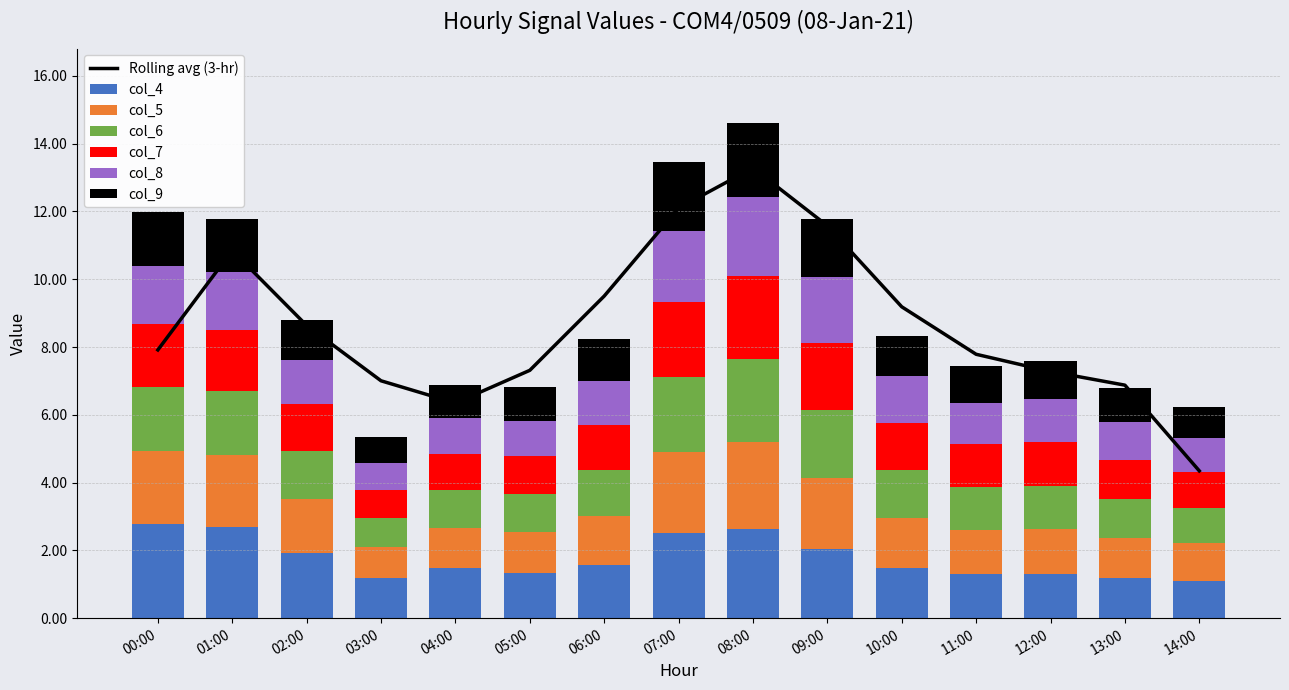

Is it true that col_5 equals 1.2 at 13:00?

True